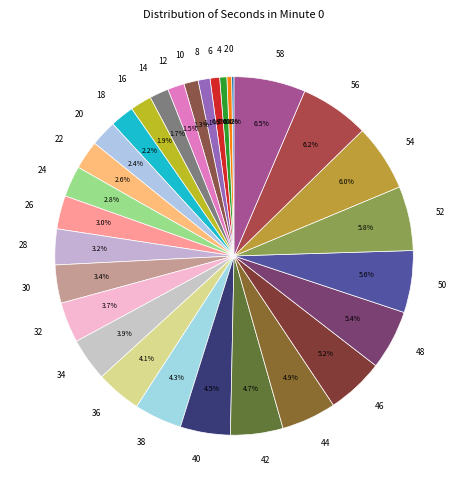

What portion of the pie excludes 12?

98.5%